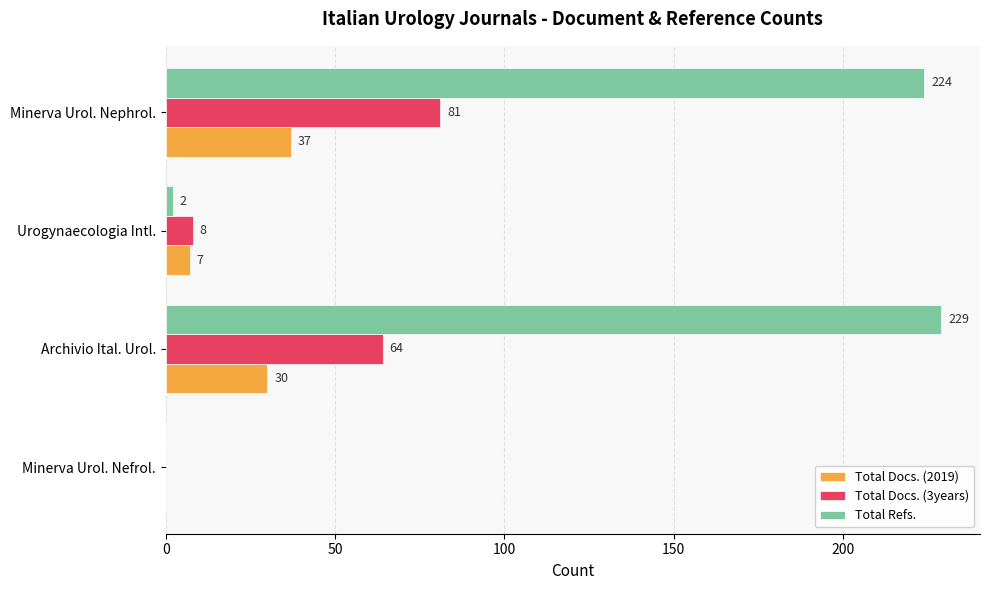

Which series has the largest total across all categories?

Total Refs.